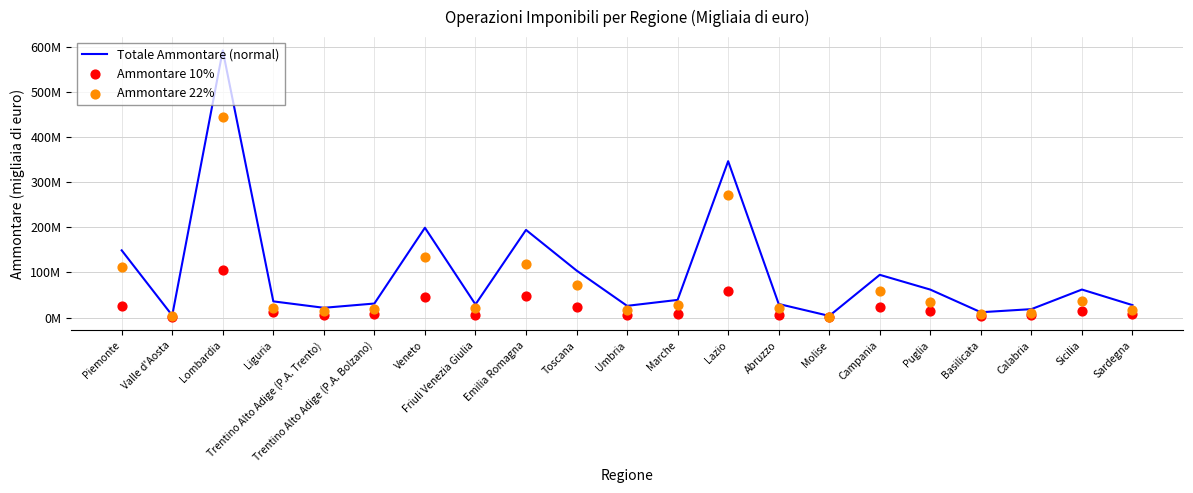

What are all the series names shown in the legend?

Totale Ammontare (normal), Ammontare 10%, Ammontare 22%